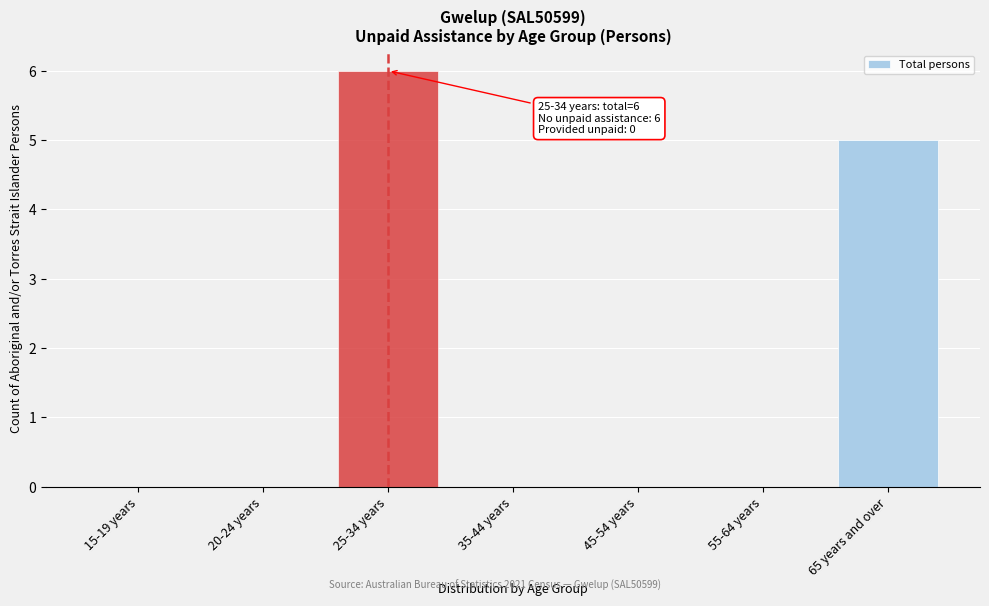

Reading left to right, list all the values displayed in this chart.

15-19 years=0	20-24 years=0	25-34 years=6	35-44 years=0	45-54 years=0	55-64 years=0	65 years and over=5